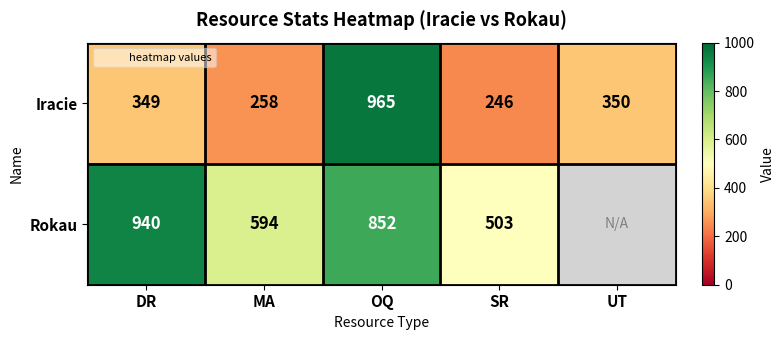

At how many categories does at least one series exceed 682?

2